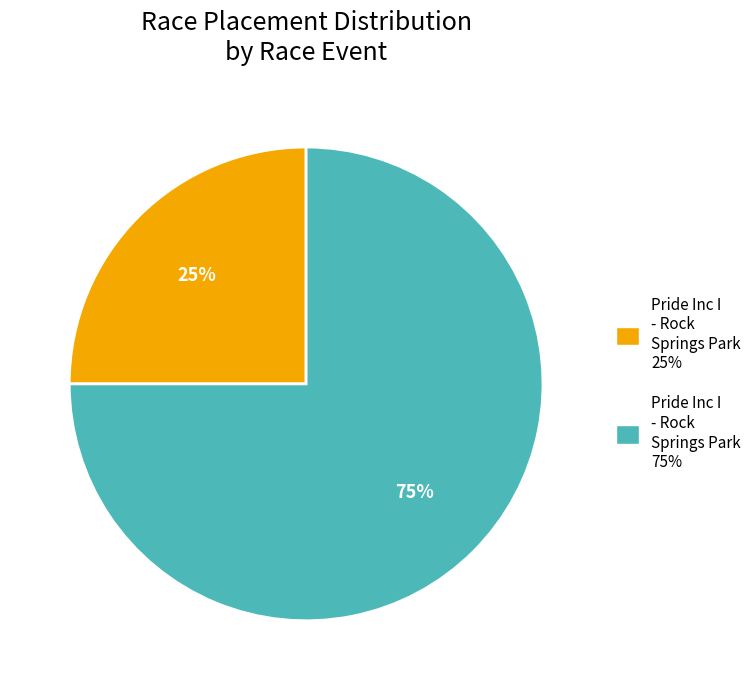

Is there any slice that represents more than half of the pie?

Yes